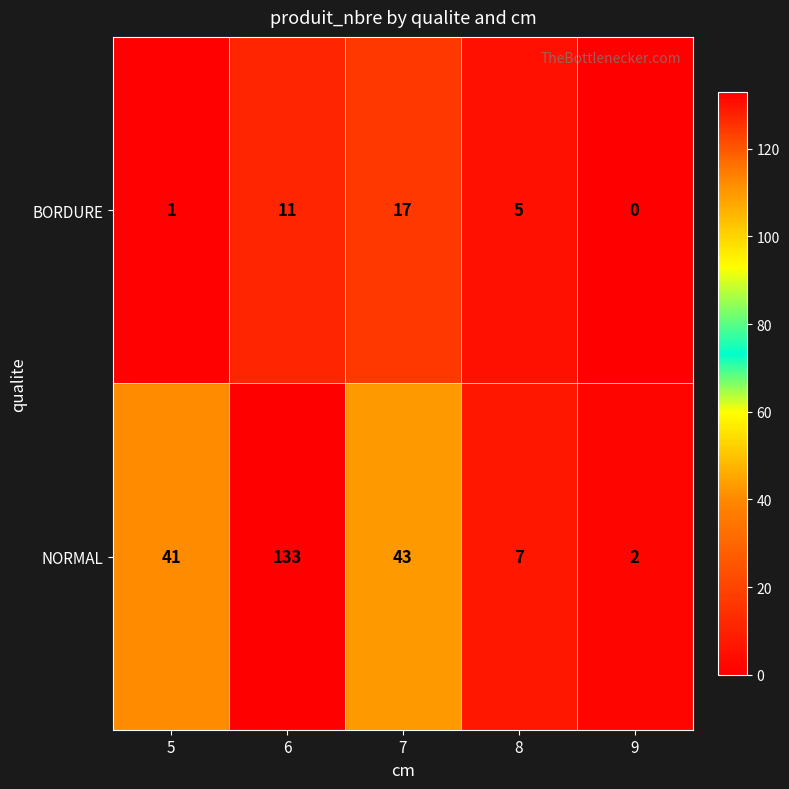

What is the spread (max minus min) of values at 8?

2